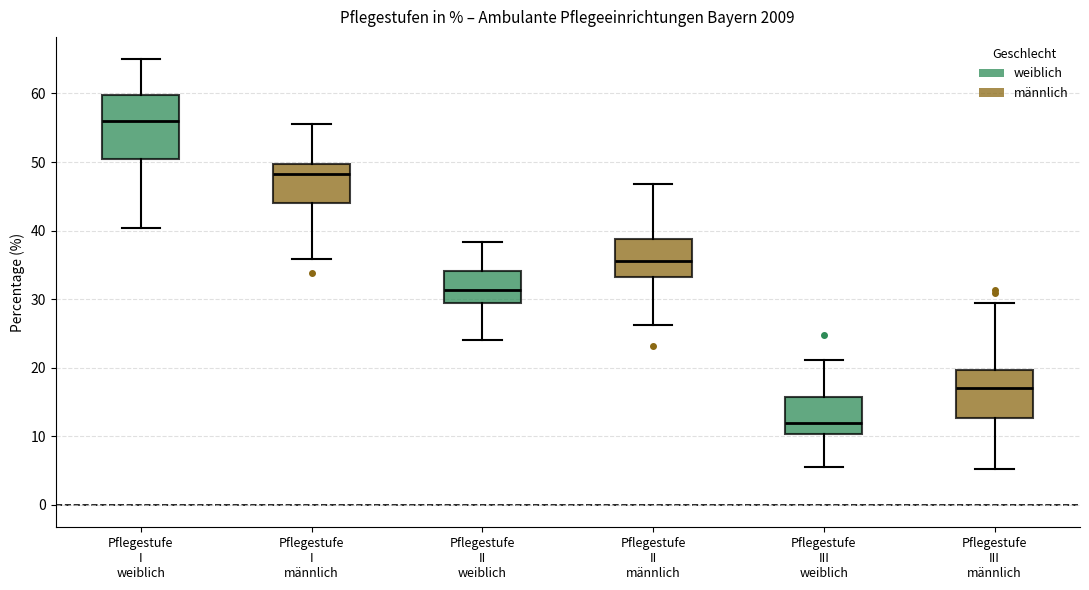

Where does the lower whisker of the box for Pflegestufe II weiblich end on the y-axis? The values are not printed on the chart, so give them approximately, as read against the axis.

24